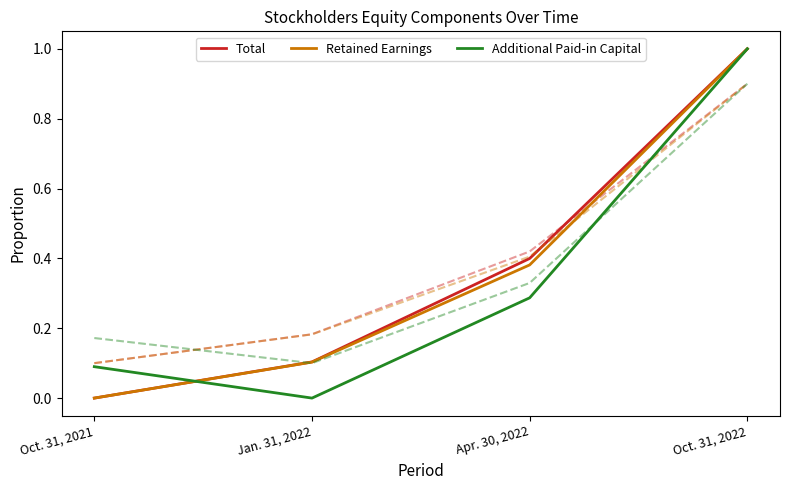

Does the chart have visible grid lines?

No